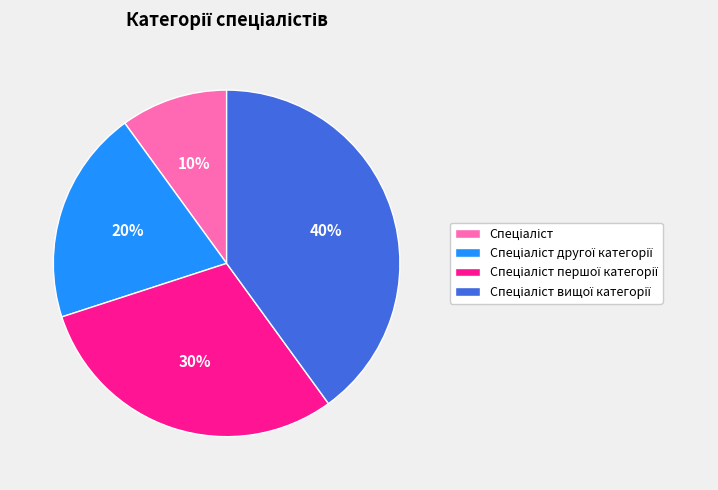

To the nearest percent, what is the difference between the largest and smallest slice percentages?

30%